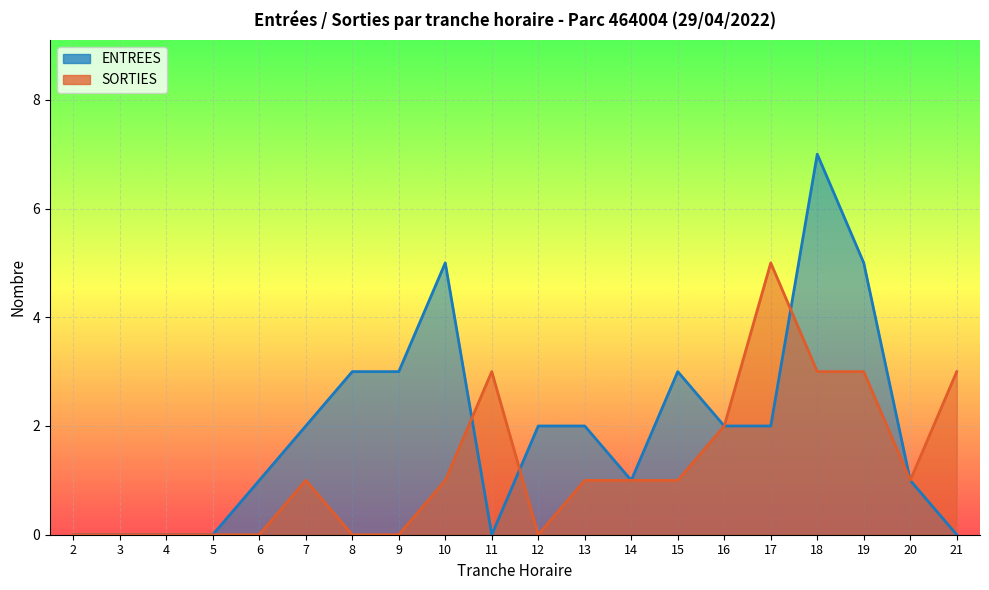

How many positive values does the SORTIES series have?

12